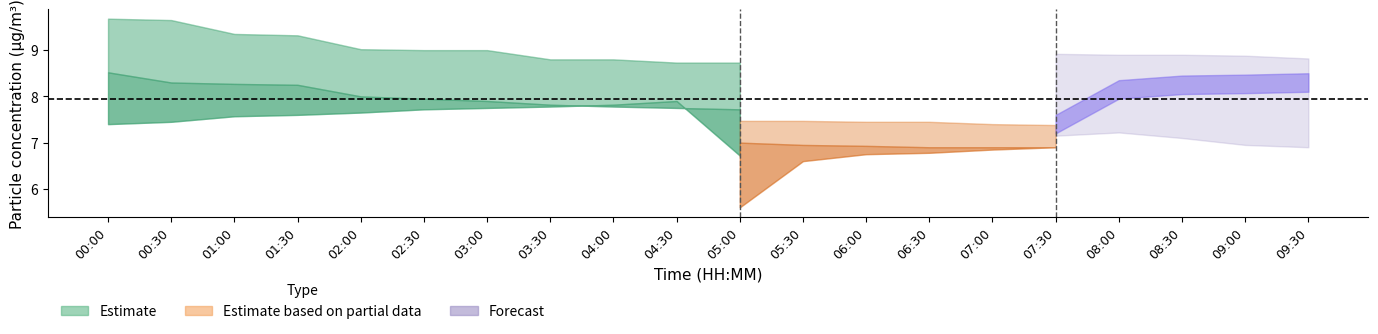

Is this an area chart (filled region under the line)?

No